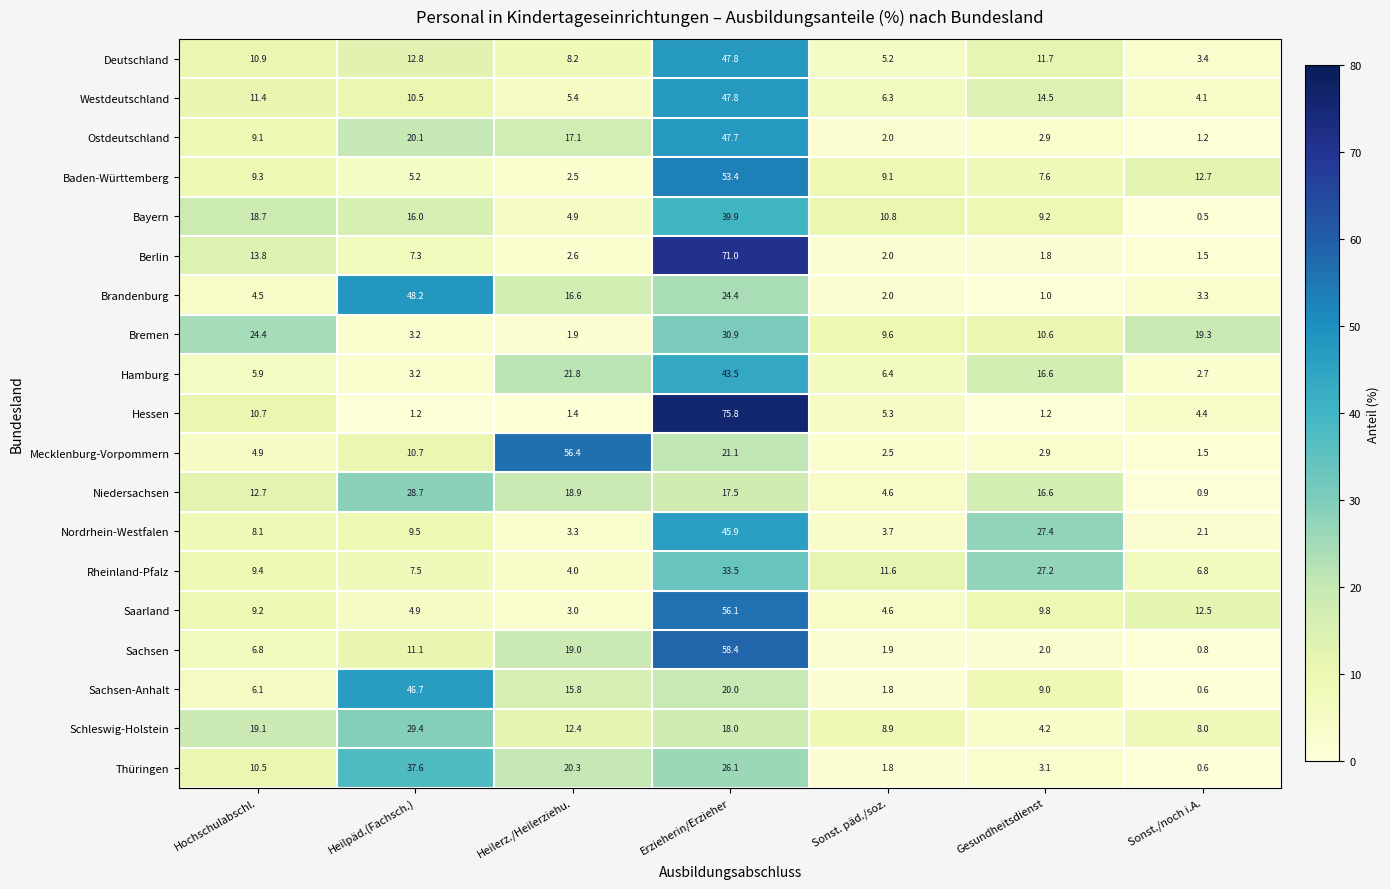

The value of Bayern at Heilerz./Heilerziehu. is 4.9. True or false?

True